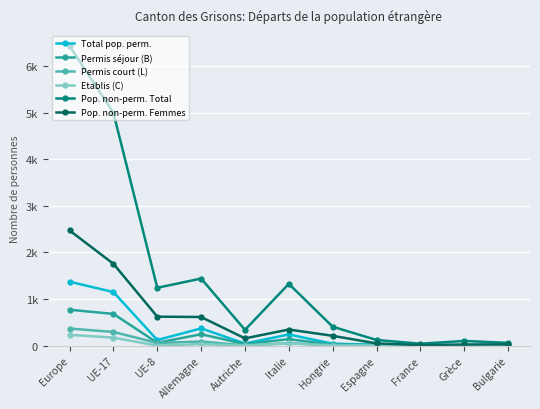

What is the average value of the Pop. non-perm. Femmes series?

573